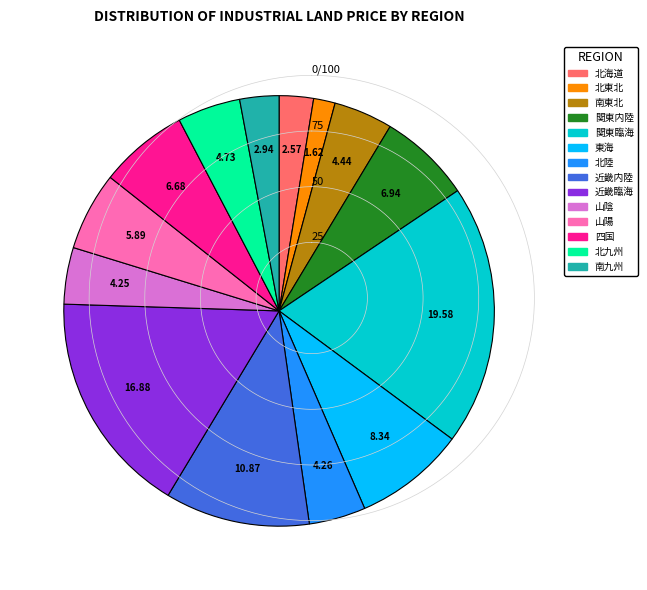

Does 北東北 account for over 50% of the chart?

No